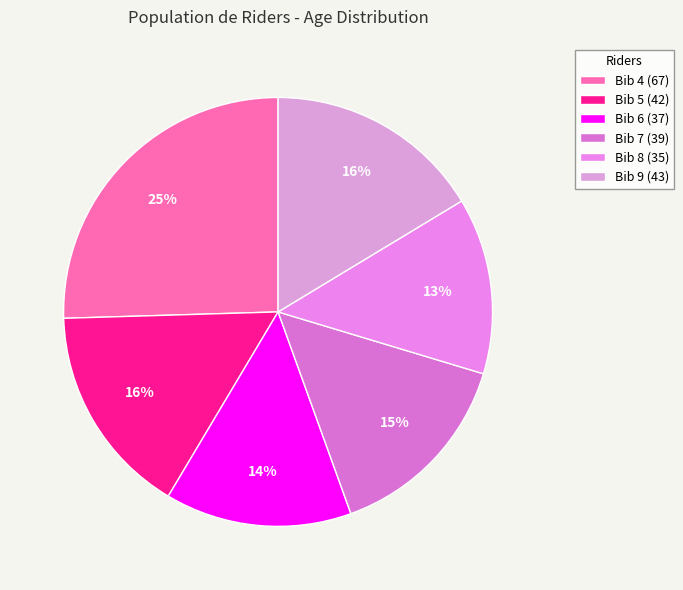

Which slice is the largest?

Bib 4 (67)